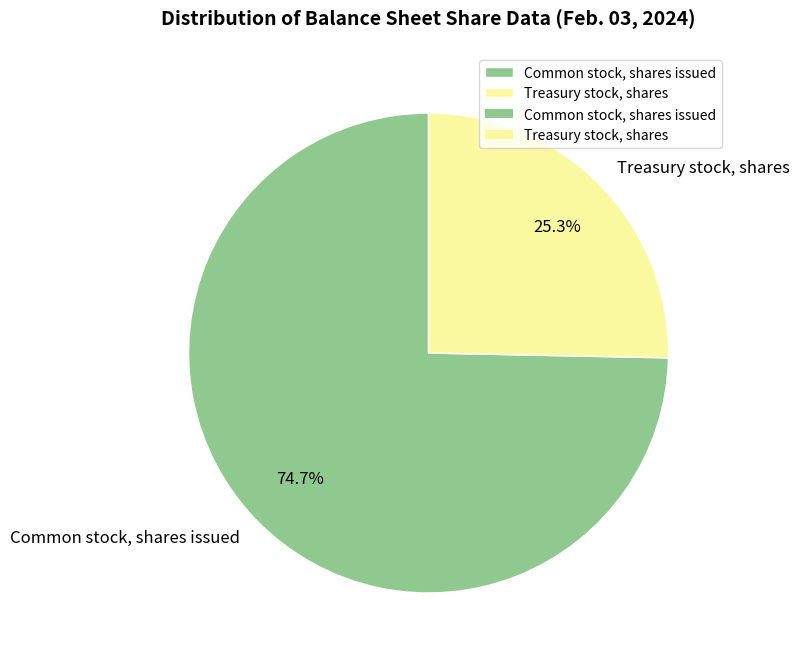

To the nearest percent, what is the difference between the Common stock, shares issued and Treasury stock, shares slice percentages?

49%